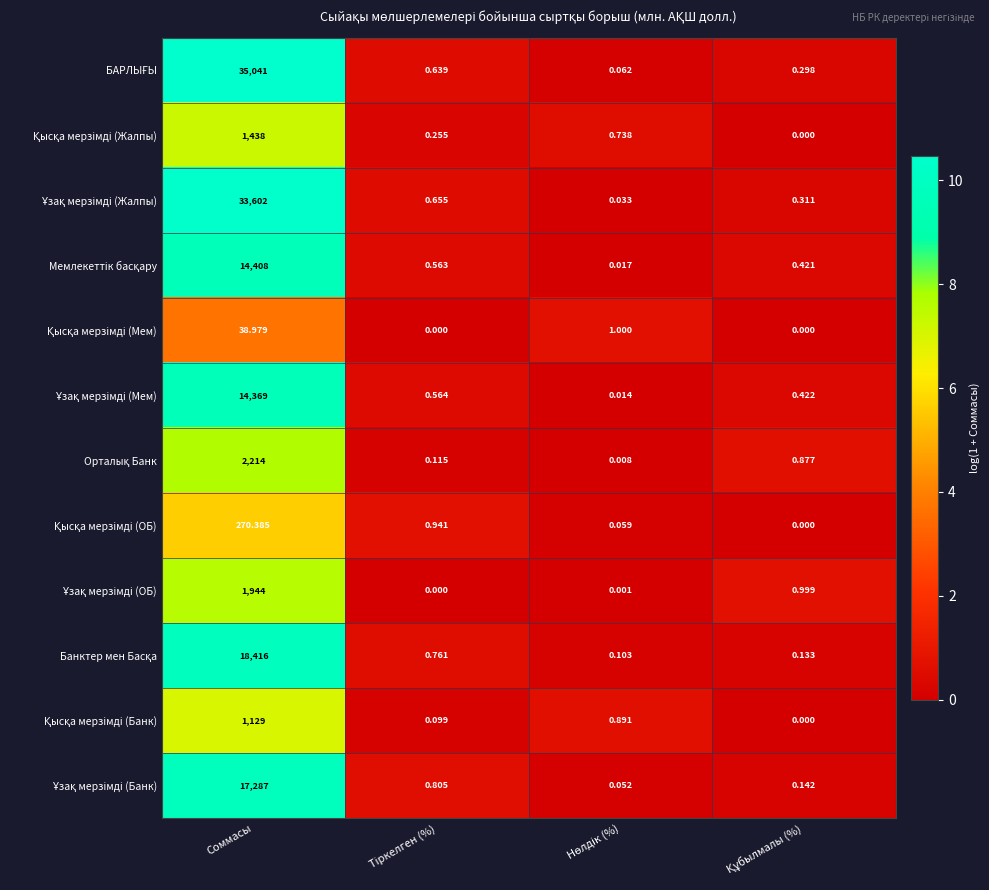

How many series are shown in this chart?

12